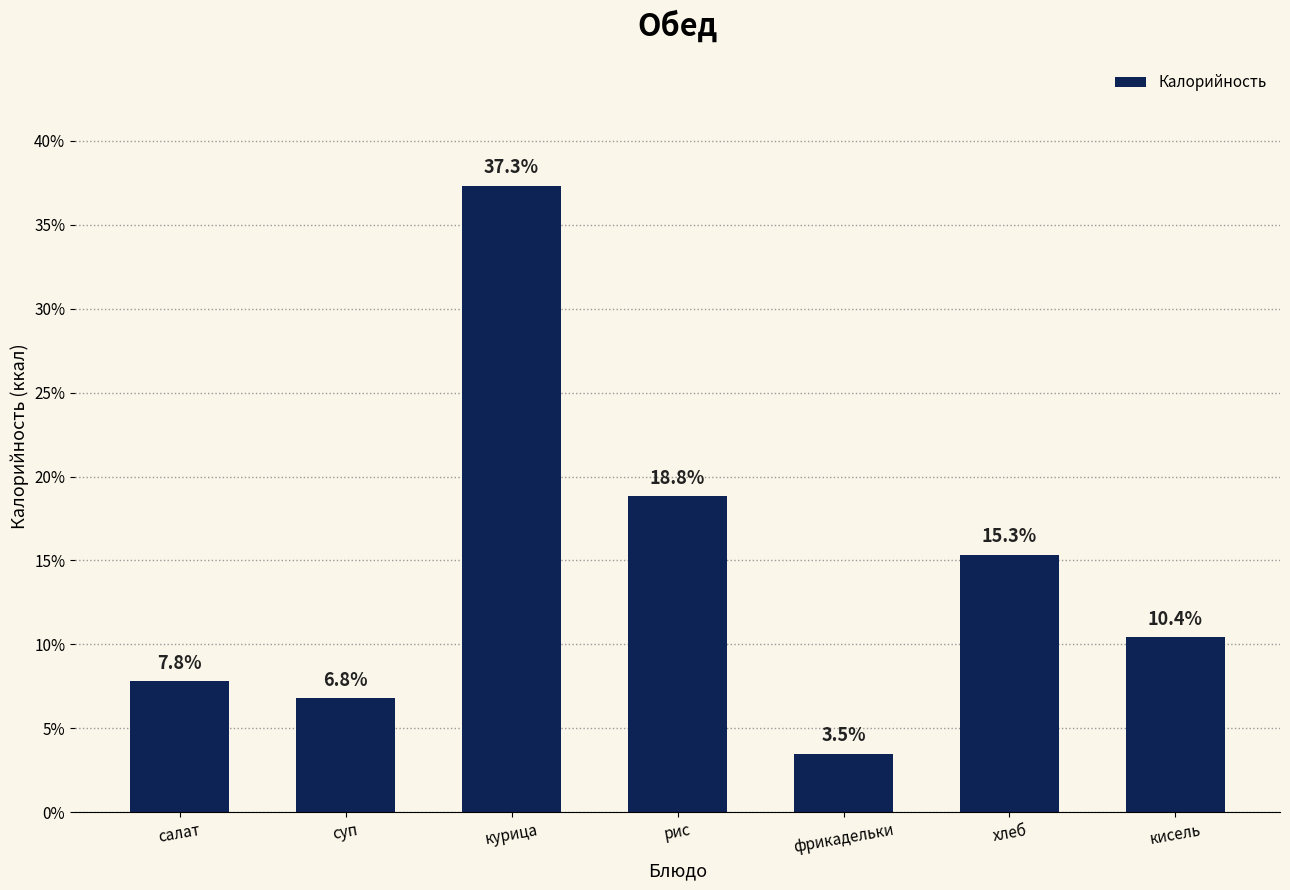

What is the difference between the values at кисель and фрикадельки?

7.0